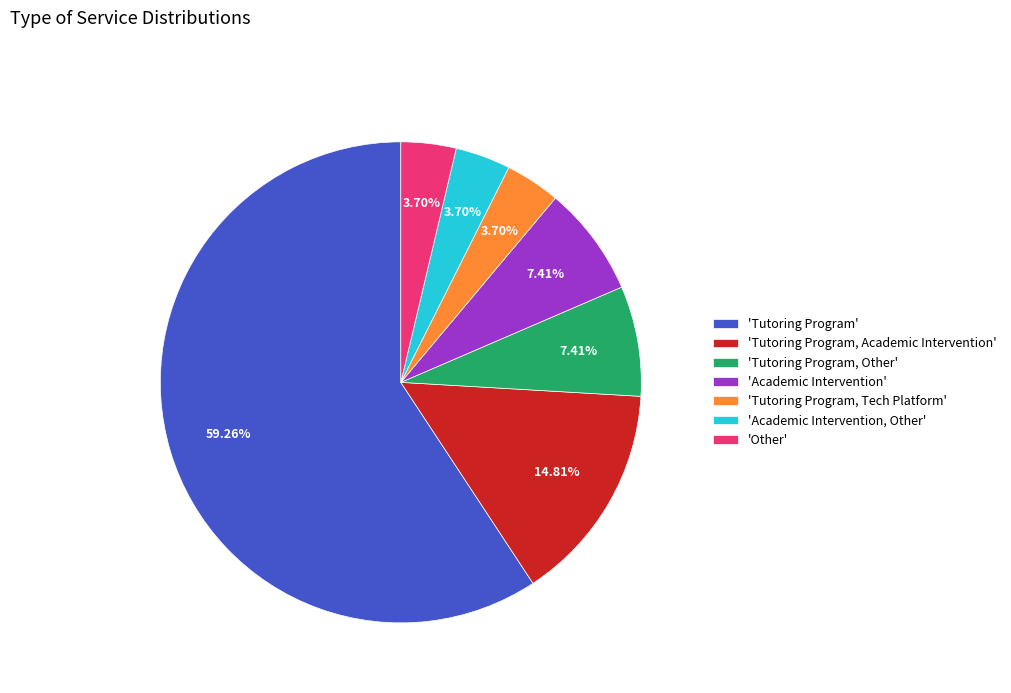

Is 'Other' the majority of the pie?

No